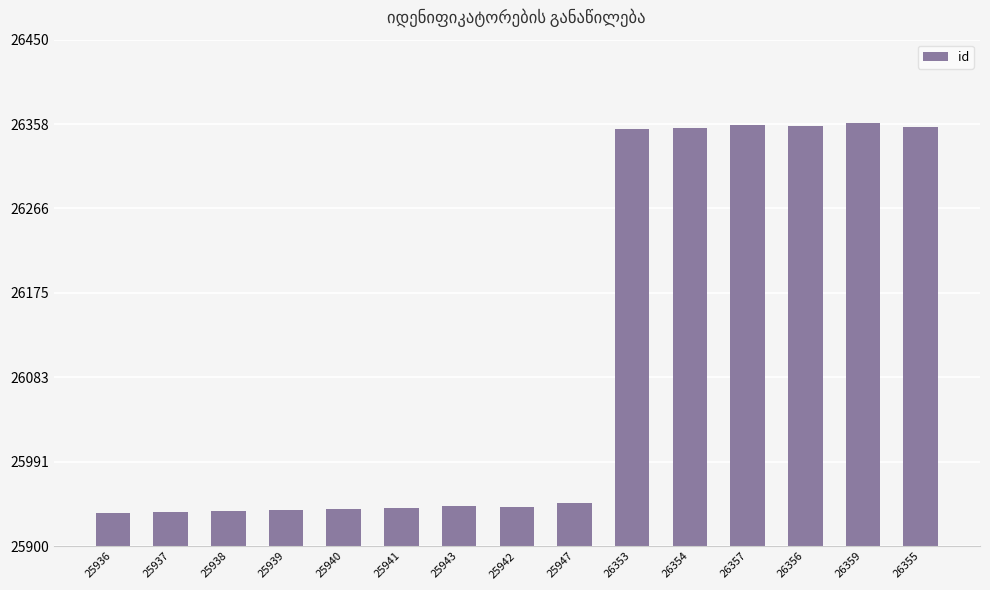

What is the difference between the second highest and second lowest values?

420